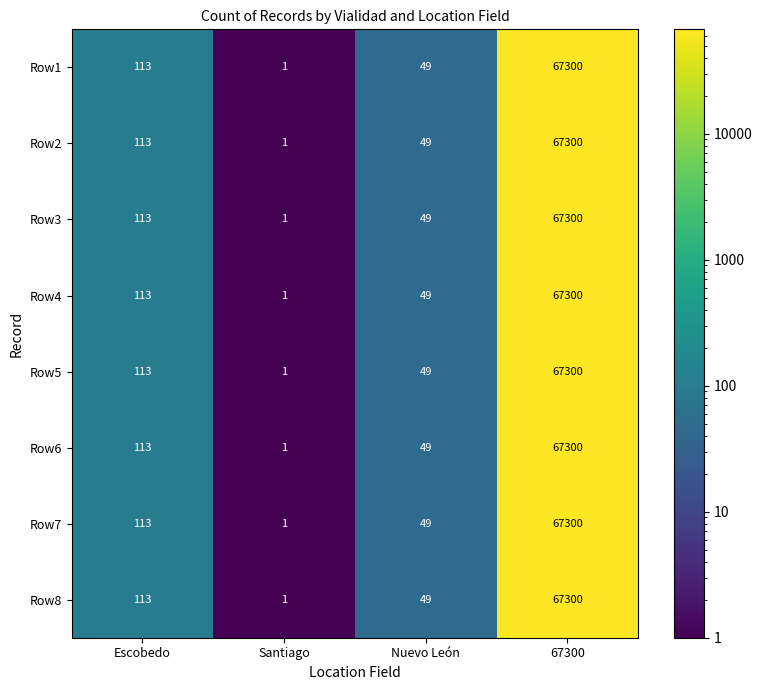

Rank the categories by Row1 value from lowest to highest.

Santiago, Nuevo León, Escobedo, 67300